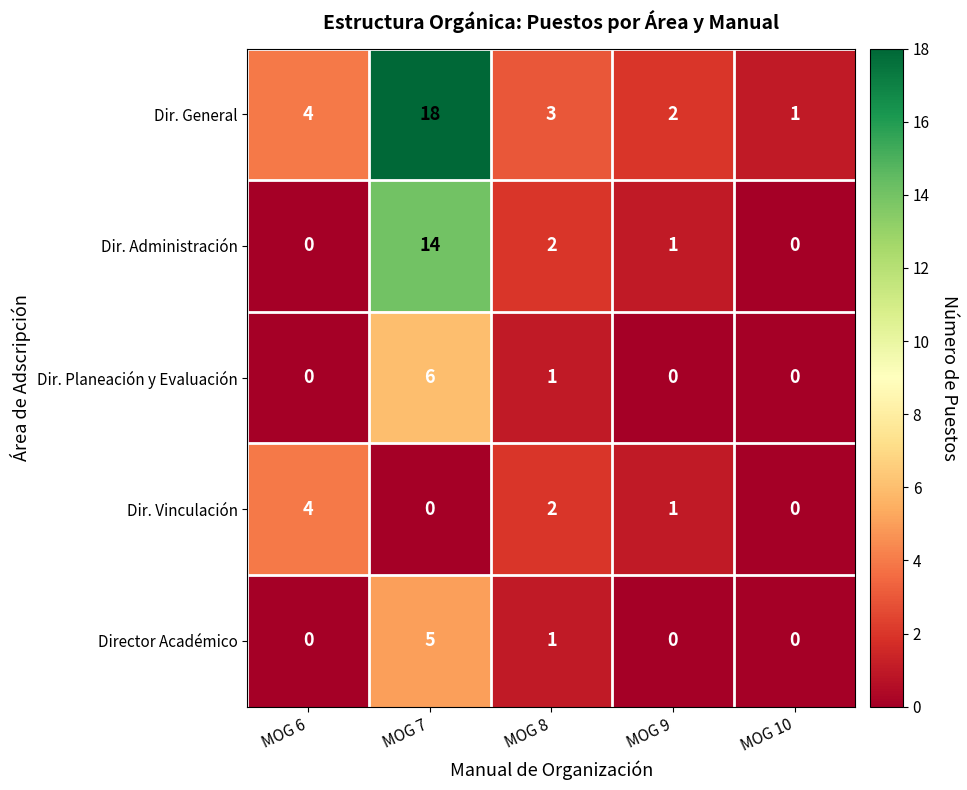

What is the sum of the Dir. General values at MOG 6 and MOG 8?

7